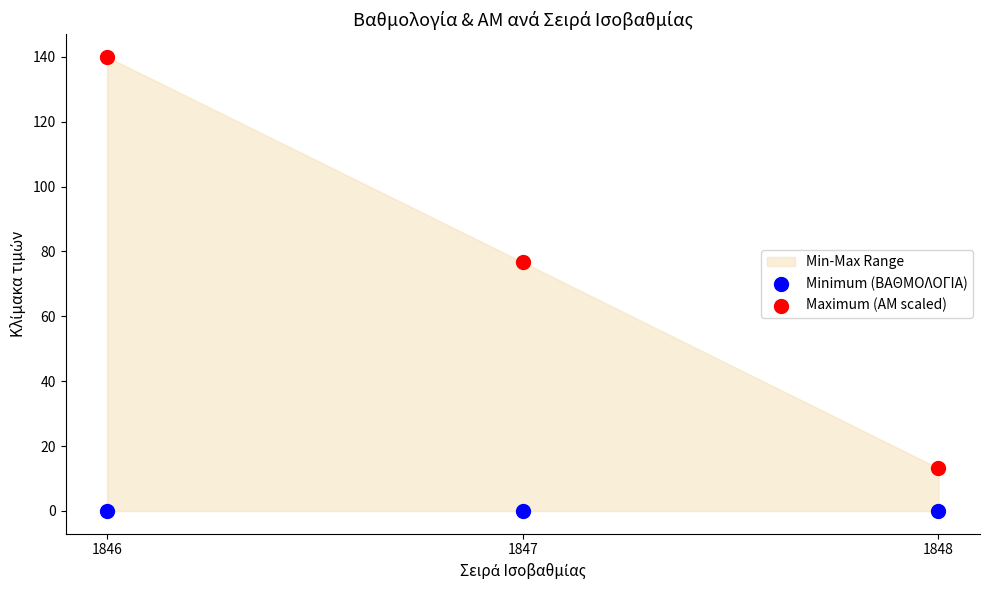

Which series contains the highest Y value?

Maximum (ΑΜ scaled)